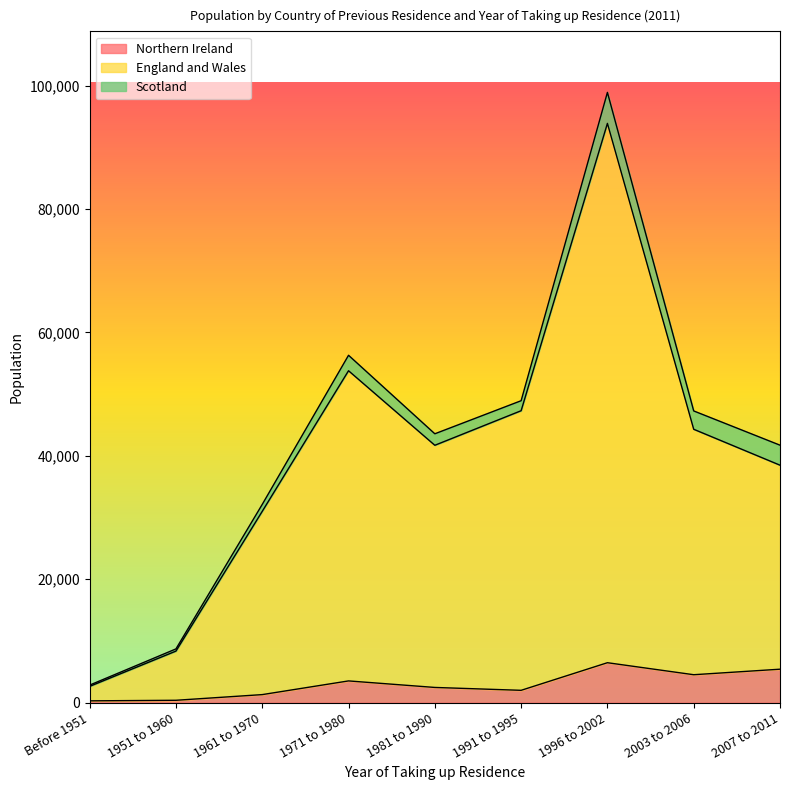

Which series changed the most between 1951 to 1960 and 1981 to 1990?

England and Wales